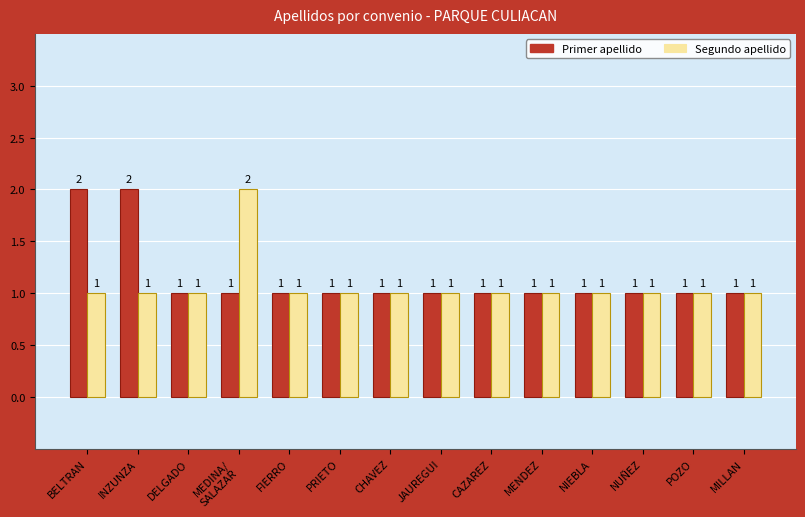

Reading left to right, list all the values displayed in this chart.

Primer apellido: BELTRAN=2	INZUNZA=2	DELGADO=1	MEDINA/
SALAZAR=1	FIERRO=1	PRIETO=1	CHAVEZ=1	JAUREGUI=1	CAZAREZ=1	MENDEZ=1	NIEBLA=1	NUÑEZ=1	POZO=1	MILLAN=1
Segundo apellido: BELTRAN=1	INZUNZA=1	DELGADO=1	MEDINA/
SALAZAR=2	FIERRO=1	PRIETO=1	CHAVEZ=1	JAUREGUI=1	CAZAREZ=1	MENDEZ=1	NIEBLA=1	NUÑEZ=1	POZO=1	MILLAN=1